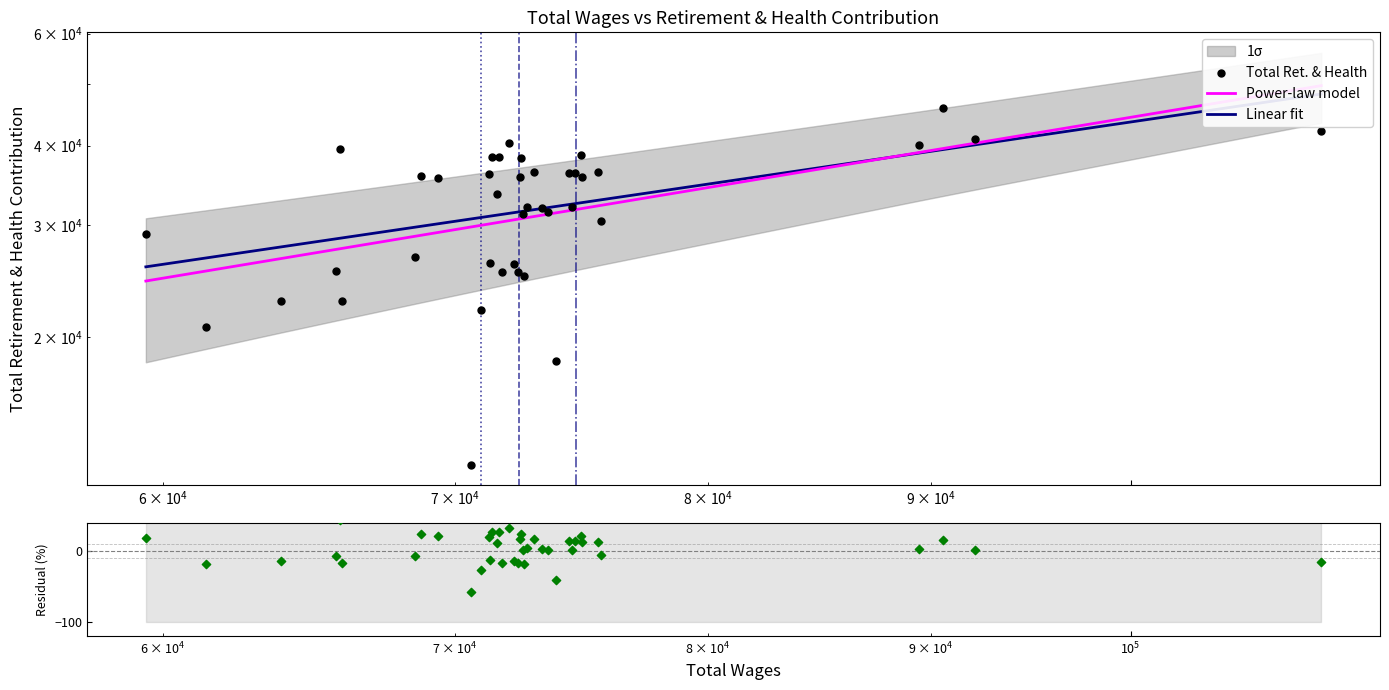

At how many categories does at least one series exceed 35035?

19